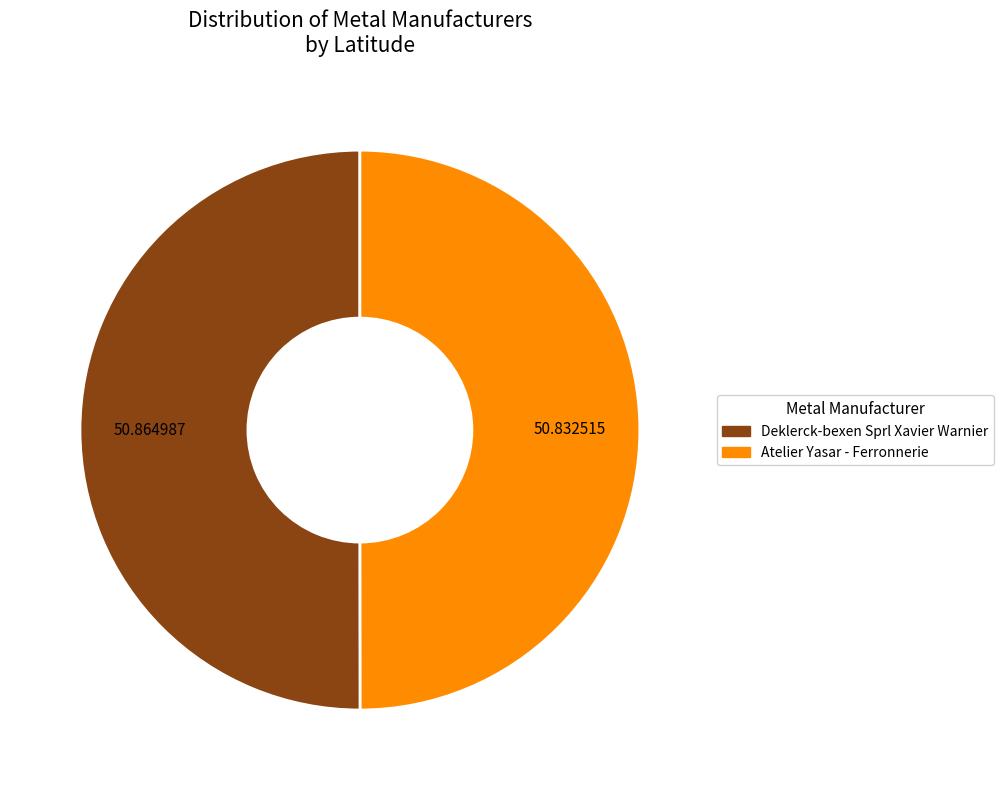

Combined, do Deklerck-bexen Sprl Xavier Warnier and Atelier Yasar - Ferronnerie account for over 50%?

Yes